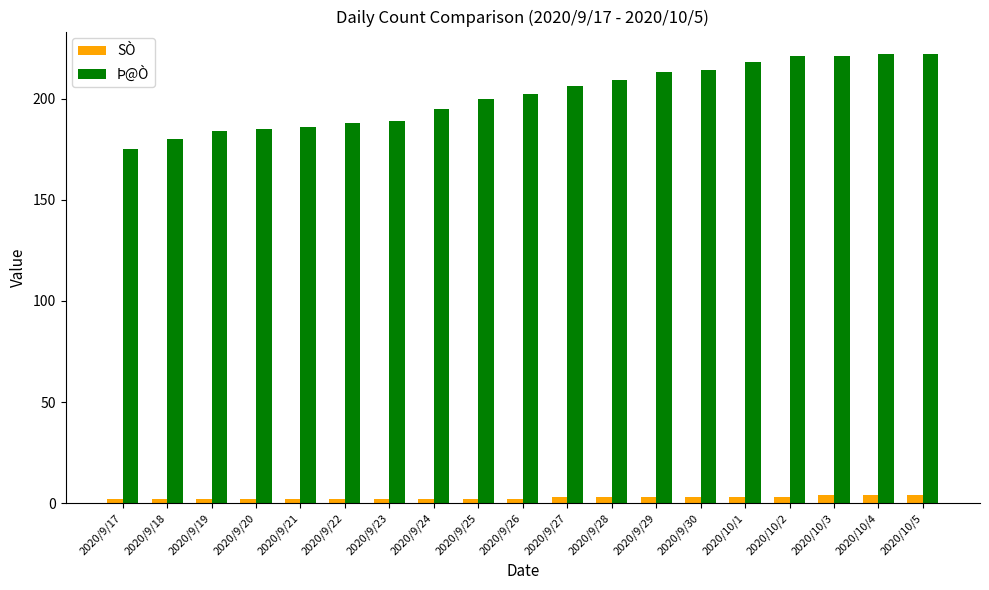

What position from the right is 2020/9/17?

19